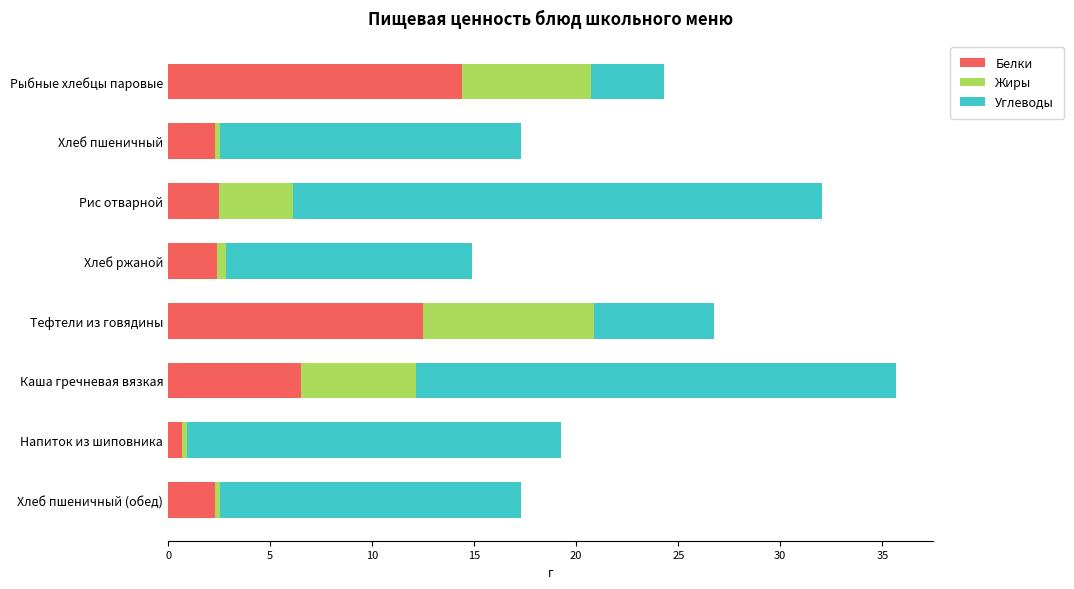

What is the difference between the maximum and second lowest values in the Белки series?

12.1